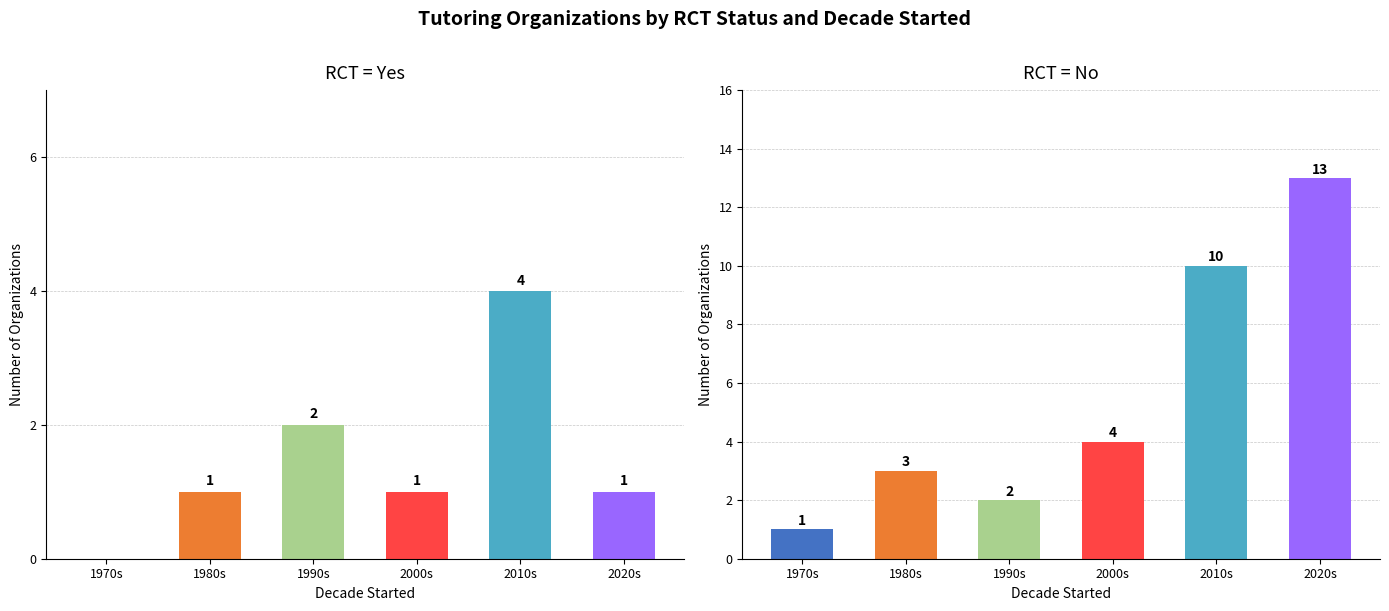

Reading left to right, transcribe all the data shown in this chart.

RCT = Yes: 1970s=0	1980s=1	1990s=2	2000s=1	2010s=4	2020s=1
RCT = No: 1970s=1	1980s=3	1990s=2	2000s=4	2010s=10	2020s=13